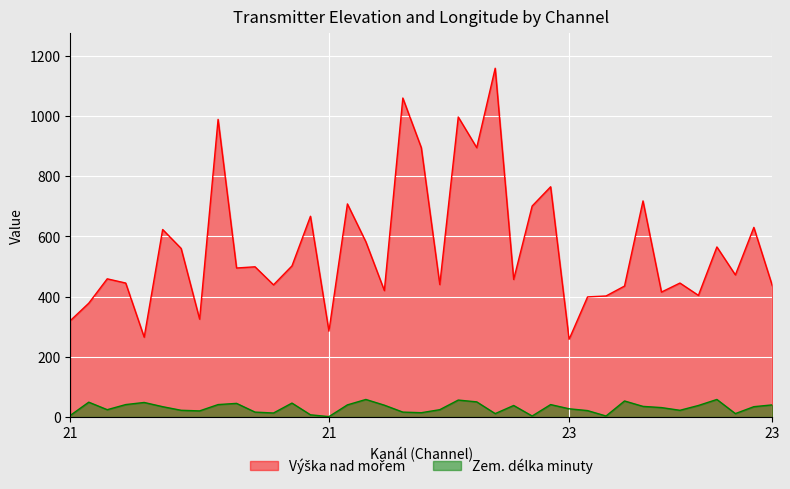

What is the smallest value displayed?

1